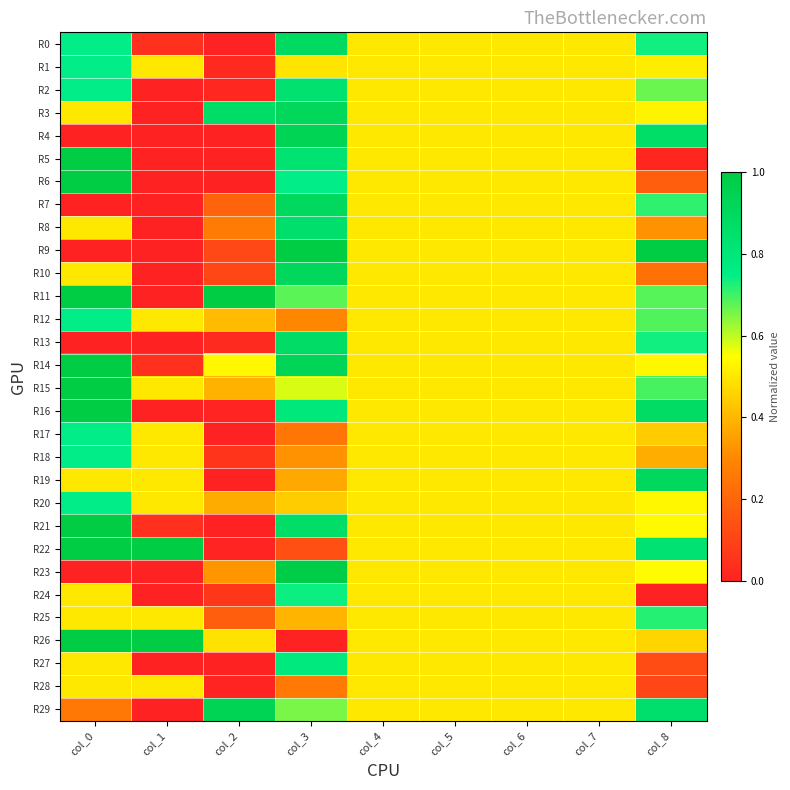

Reading left to right, transcribe all the data shown in this chart.

R0: col_0=0.8	col_1=0.0	col_2=0.0	col_3=0.9	col_4=0.5	col_5=0.5	col_6=0.5	col_7=0.5	col_8=0.7
R1: col_0=0.8	col_1=0.5	col_2=0.0	col_3=0.5	col_4=0.5	col_5=0.5	col_6=0.5	col_7=0.5	col_8=0.5
R2: col_0=0.8	col_1=0.0	col_2=0.0	col_3=0.8	col_4=0.5	col_5=0.5	col_6=0.5	col_7=0.5	col_8=0.7
R3: col_0=0.5	col_1=0.0	col_2=0.9	col_3=0.9	col_4=0.5	col_5=0.5	col_6=0.5	col_7=0.5	col_8=0.5
R4: col_0=0.0	col_1=0.0	col_2=0.0	col_3=0.9	col_4=0.5	col_5=0.5	col_6=0.5	col_7=0.5	col_8=0.9
R5: col_0=1.0	col_1=0.0	col_2=0.0	col_3=0.8	col_4=0.5	col_5=0.5	col_6=0.5	col_7=0.5	col_8=0.0
R6: col_0=1.0	col_1=0.0	col_2=0.0	col_3=0.8	col_4=0.5	col_5=0.5	col_6=0.5	col_7=0.5	col_8=0.2
R7: col_0=0.0	col_1=0.0	col_2=0.2	col_3=0.9	col_4=0.5	col_5=0.5	col_6=0.5	col_7=0.5	col_8=0.7
R8: col_0=0.5	col_1=0.0	col_2=0.3	col_3=0.9	col_4=0.5	col_5=0.5	col_6=0.5	col_7=0.5	col_8=0.3
R9: col_0=0.0	col_1=0.0	col_2=0.1	col_3=1.0	col_4=0.5	col_5=0.5	col_6=0.5	col_7=0.5	col_8=1.0
R10: col_0=0.5	col_1=0.0	col_2=0.1	col_3=0.9	col_4=0.5	col_5=0.5	col_6=0.5	col_7=0.5	col_8=0.2
R11: col_0=1.0	col_1=0.0	col_2=1.0	col_3=0.7	col_4=0.5	col_5=0.5	col_6=0.5	col_7=0.5	col_8=0.7
R12: col_0=0.8	col_1=0.5	col_2=0.4	col_3=0.3	col_4=0.5	col_5=0.5	col_6=0.5	col_7=0.5	col_8=0.7
R13: col_0=0.0	col_1=0.0	col_2=0.0	col_3=0.9	col_4=0.5	col_5=0.5	col_6=0.5	col_7=0.5	col_8=0.7
R14: col_0=1.0	col_1=0.0	col_2=0.5	col_3=0.9	col_4=0.5	col_5=0.5	col_6=0.5	col_7=0.5	col_8=0.5
R15: col_0=1.0	col_1=0.5	col_2=0.4	col_3=0.6	col_4=0.5	col_5=0.5	col_6=0.5	col_7=0.5	col_8=0.7
R16: col_0=1.0	col_1=0.0	col_2=0.0	col_3=0.8	col_4=0.5	col_5=0.5	col_6=0.5	col_7=0.5	col_8=0.9
R17: col_0=0.8	col_1=0.5	col_2=0.0	col_3=0.2	col_4=0.5	col_5=0.5	col_6=0.5	col_7=0.5	col_8=0.4
R18: col_0=0.8	col_1=0.5	col_2=0.1	col_3=0.3	col_4=0.5	col_5=0.5	col_6=0.5	col_7=0.5	col_8=0.4
R19: col_0=0.5	col_1=0.5	col_2=0.0	col_3=0.4	col_4=0.5	col_5=0.5	col_6=0.5	col_7=0.5	col_8=0.9
R20: col_0=0.8	col_1=0.5	col_2=0.4	col_3=0.4	col_4=0.5	col_5=0.5	col_6=0.5	col_7=0.5	col_8=0.5
R21: col_0=1.0	col_1=0.0	col_2=0.0	col_3=0.9	col_4=0.5	col_5=0.5	col_6=0.5	col_7=0.5	col_8=0.5
R22: col_0=1.0	col_1=1.0	col_2=0.0	col_3=0.1	col_4=0.5	col_5=0.5	col_6=0.5	col_7=0.5	col_8=0.8
R23: col_0=0.0	col_1=0.0	col_2=0.3	col_3=1.0	col_4=0.5	col_5=0.5	col_6=0.5	col_7=0.5	col_8=0.5
R24: col_0=0.5	col_1=0.0	col_2=0.1	col_3=0.7	col_4=0.5	col_5=0.5	col_6=0.5	col_7=0.5	col_8=0.0
R25: col_0=0.5	col_1=0.5	col_2=0.2	col_3=0.4	col_4=0.5	col_5=0.5	col_6=0.5	col_7=0.5	col_8=0.7
R26: col_0=1.0	col_1=1.0	col_2=0.5	col_3=0.0	col_4=0.5	col_5=0.5	col_6=0.5	col_7=0.5	col_8=0.5
R27: col_0=0.5	col_1=0.0	col_2=0.0	col_3=0.8	col_4=0.5	col_5=0.5	col_6=0.5	col_7=0.5	col_8=0.1
R28: col_0=0.5	col_1=0.5	col_2=0.0	col_3=0.3	col_4=0.5	col_5=0.5	col_6=0.5	col_7=0.5	col_8=0.1
R29: col_0=0.2	col_1=0.0	col_2=0.9	col_3=0.7	col_4=0.5	col_5=0.5	col_6=0.5	col_7=0.5	col_8=0.9